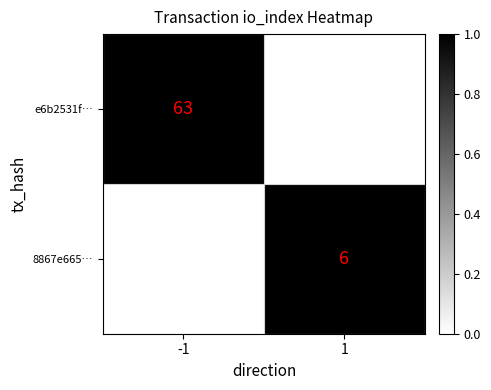

Between -1 and 1, which is larger?

-1